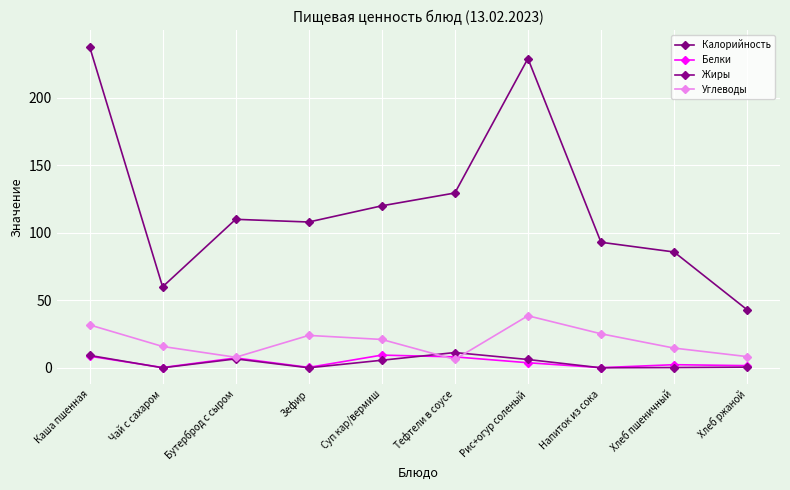

What are all the series names shown in the legend?

Калорийность, Белки, Жиры, Углеводы